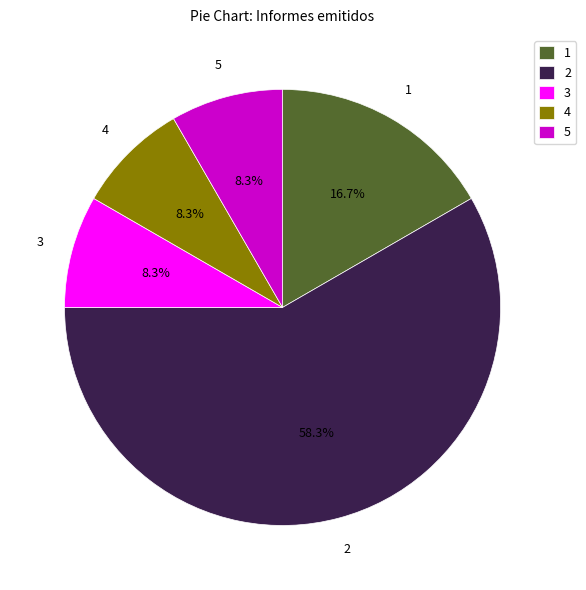

How many slices are in this pie chart?

5